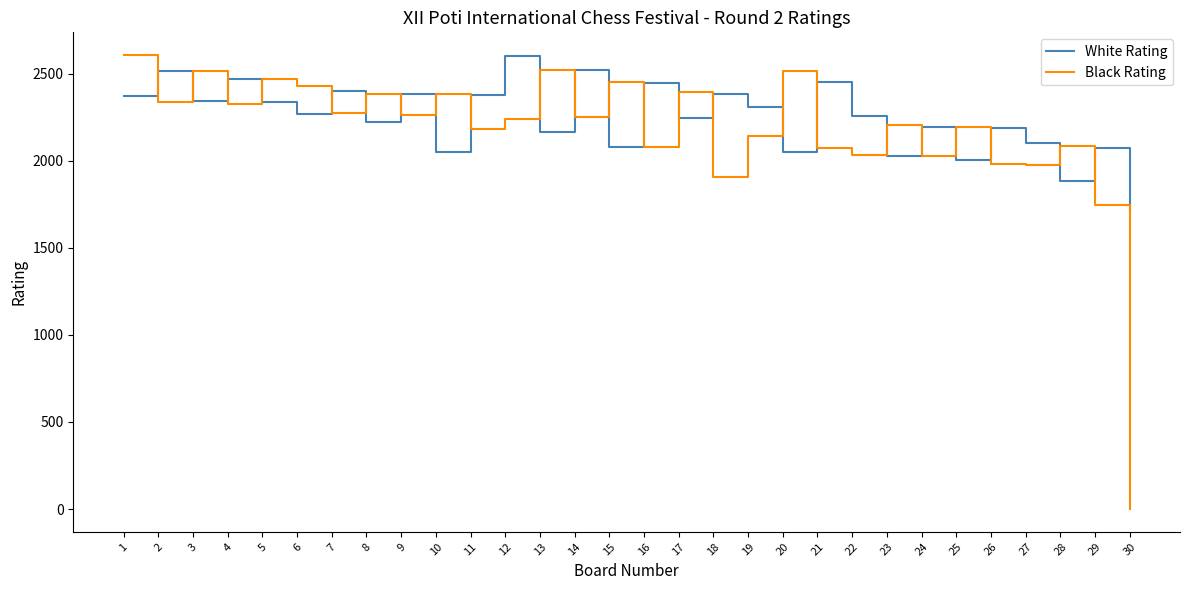

List the series in order of their overall mean, highest first.

White Rating, Black Rating